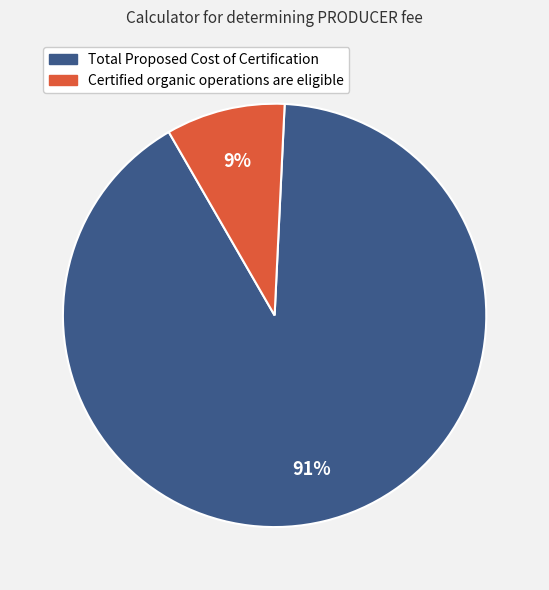

True or false: Total Proposed Cost of Certification accounts for 91% of the total.

True